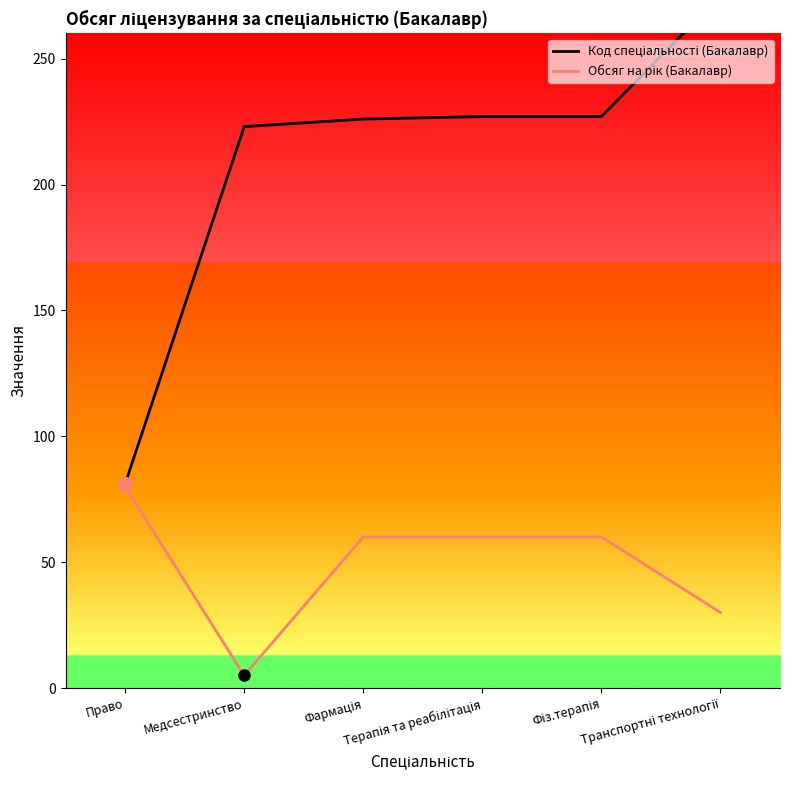

Which series changed the most between Терапія та реабілітація and Фіз.терапія?

Код спеціальності (Бакалавр)